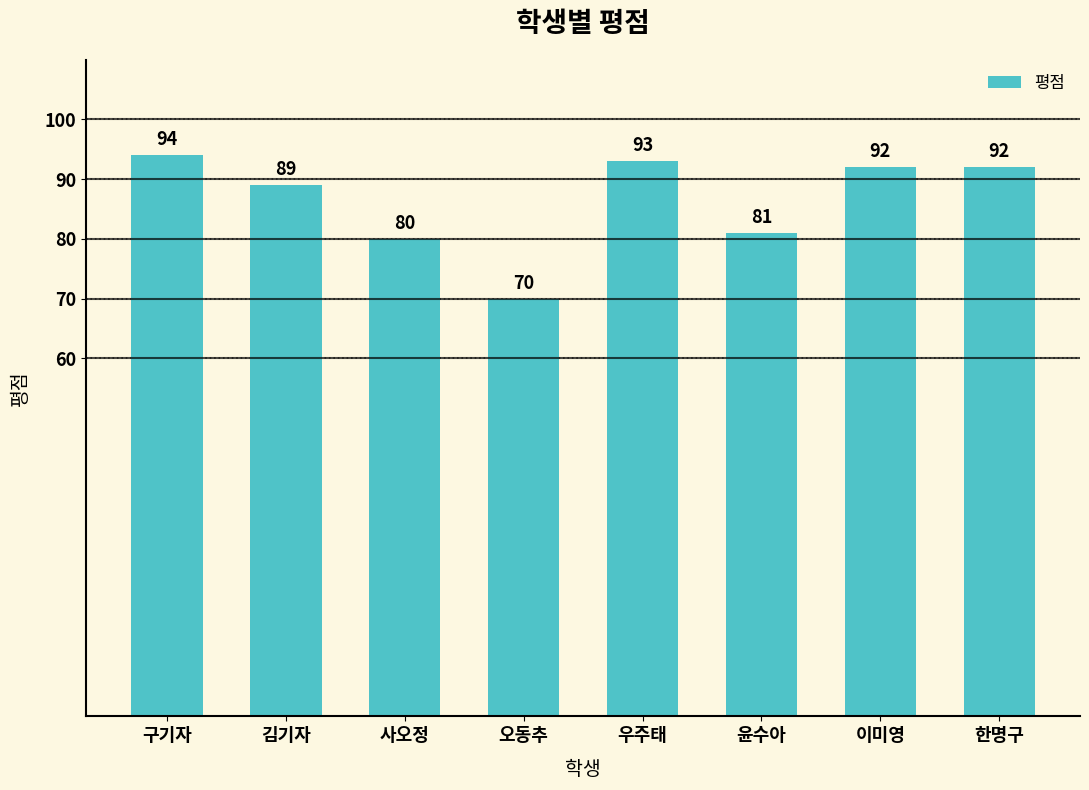

Approximately how many times larger is the value at 윤수아 compared to 구기자?

0.9